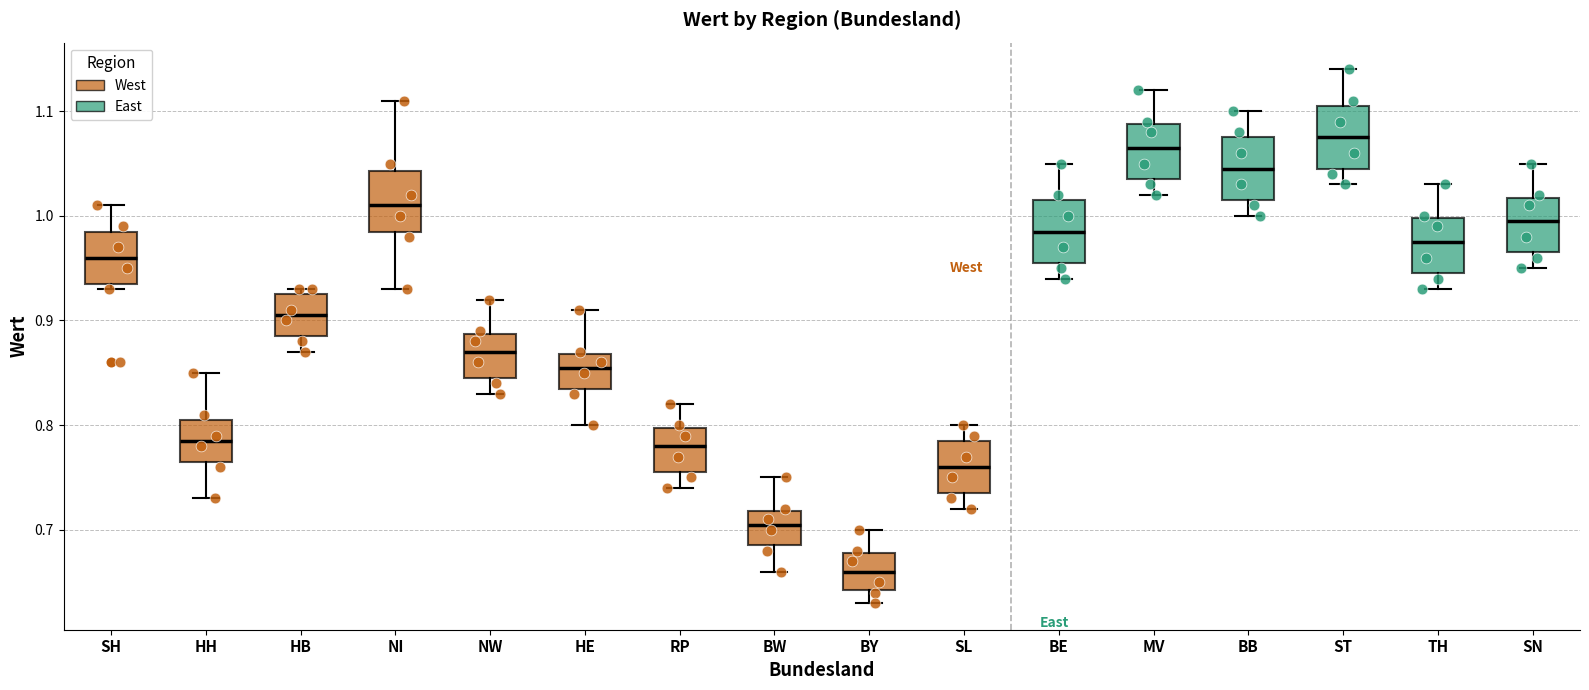

Where does the median line of the box for SH sit on the y-axis? The values are not printed on the chart, so give them approximately, as read against the axis.

0.96